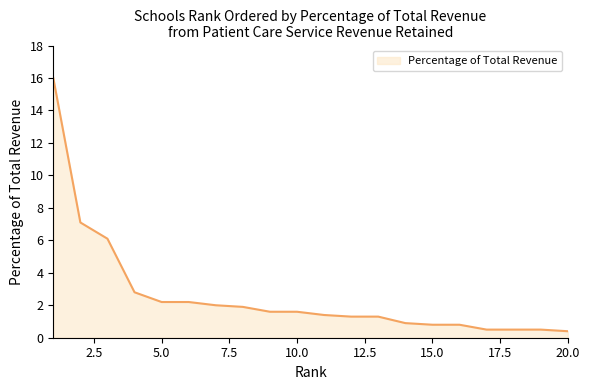

Reading left to right, extract all data points from this chart.

16.0	7.1	6.1	2.8	2.2	2.2	2.0	1.9	1.6	1.6	1.4	1.3	1.3	0.9	0.8	0.8	0.5	0.5	0.5	0.4